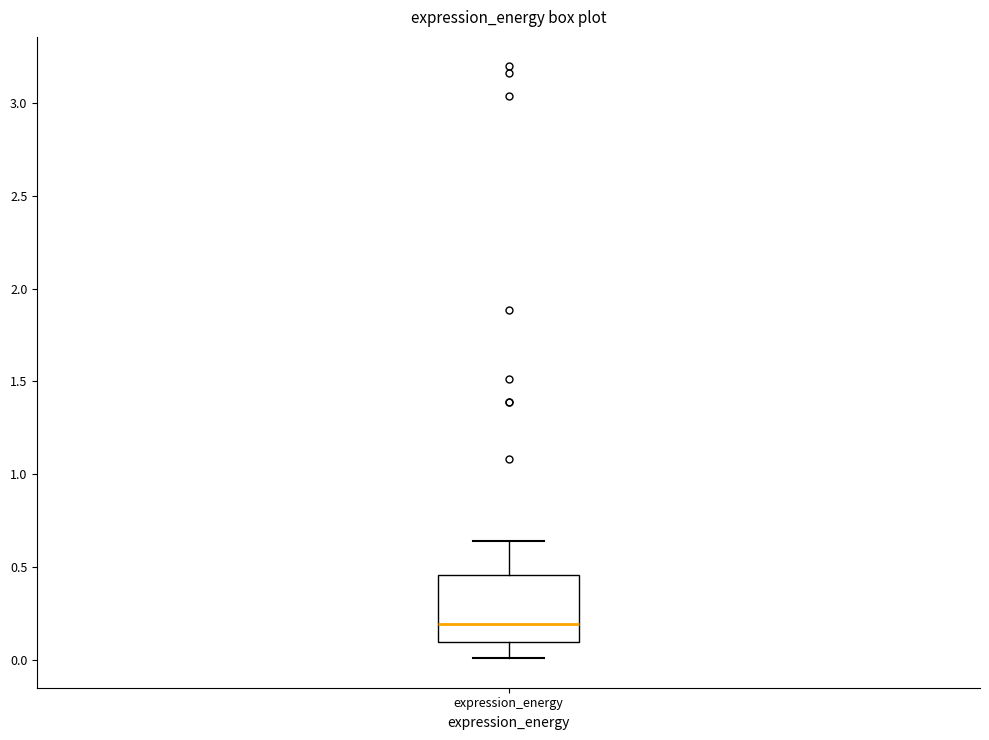

Where does the median line of the box for expression_energy sit on the y-axis? The values are not printed on the chart, so give them approximately, as read against the axis.

0.20